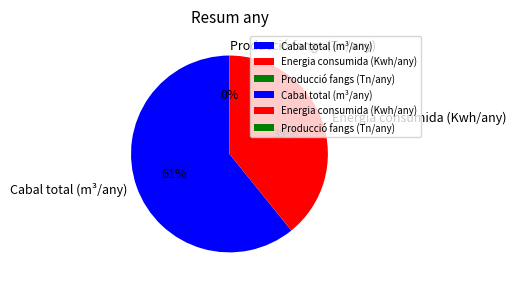

Which category has the biggest portion of the pie?

Cabal total (m³/any)